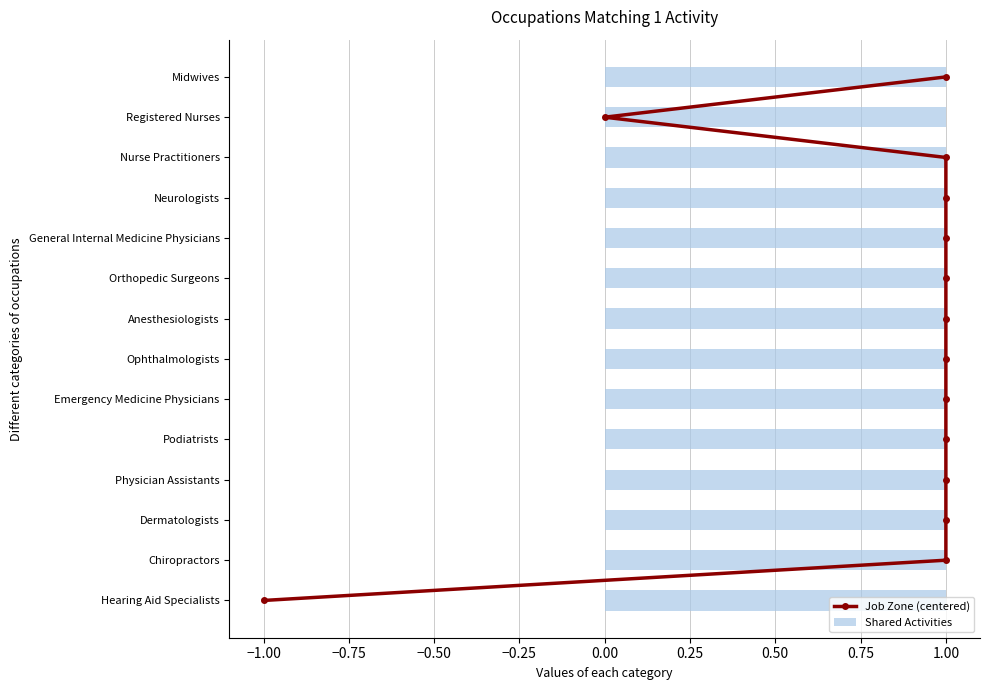

List the series in order of their peak value, lowest first.

Shared Activities, Job Zone (centered)